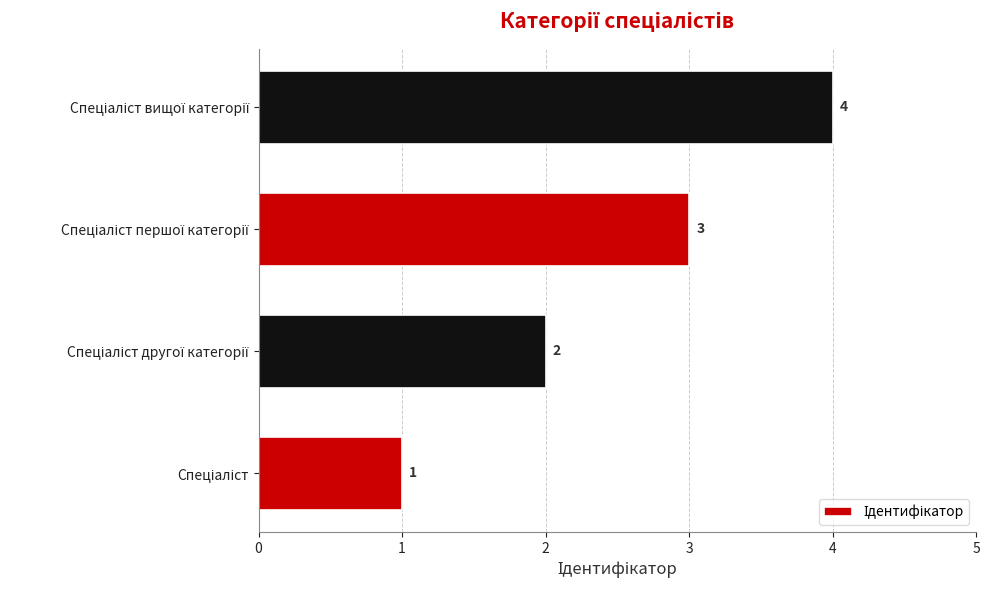

How many bars are there in total?

4